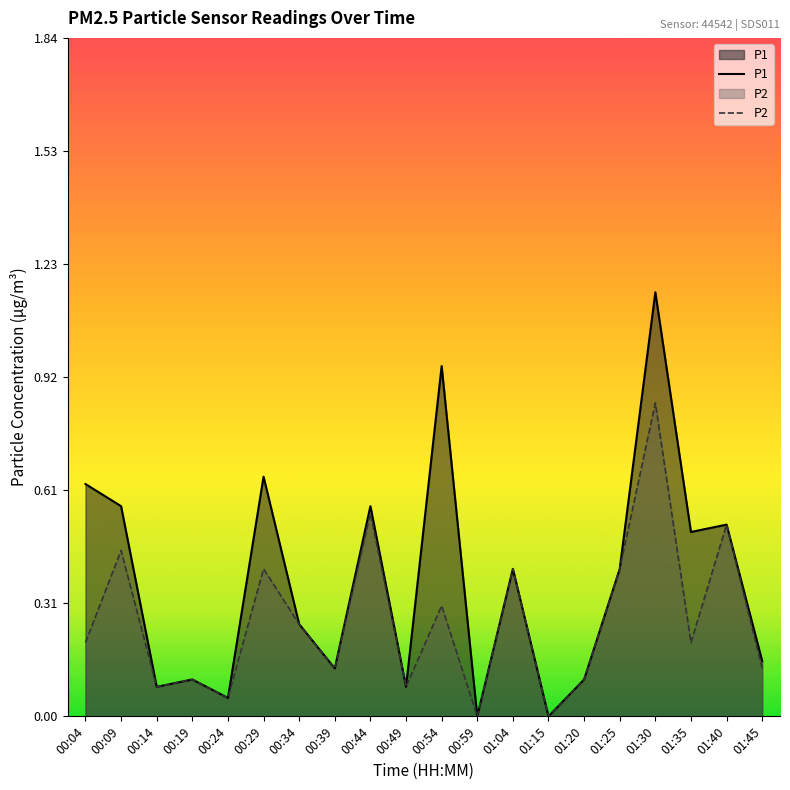

Between 00:39 and 01:40, which series saw the biggest shift?

P1